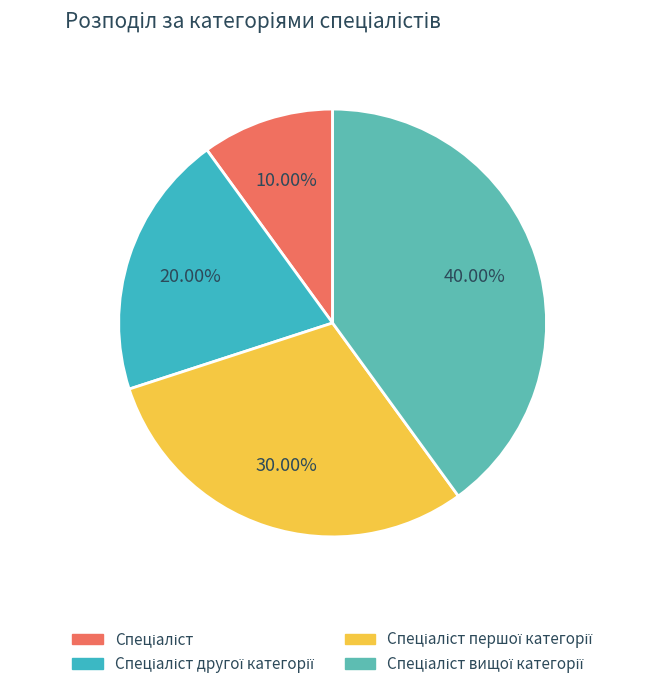

Does any single category account for the majority?

No